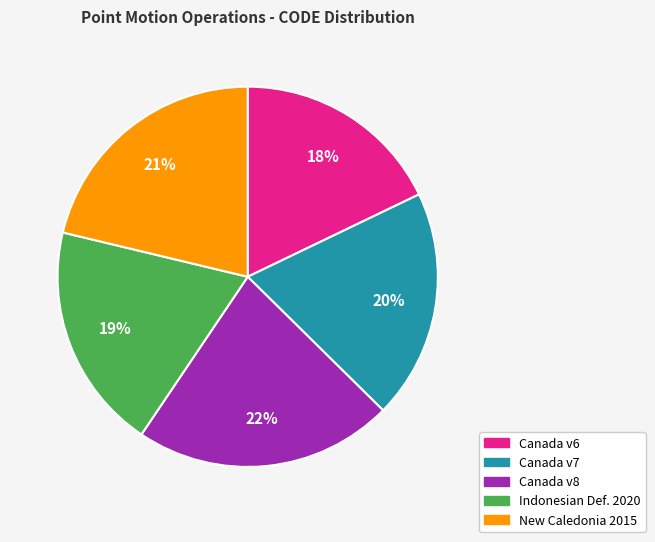

Does any single category account for the majority?

No